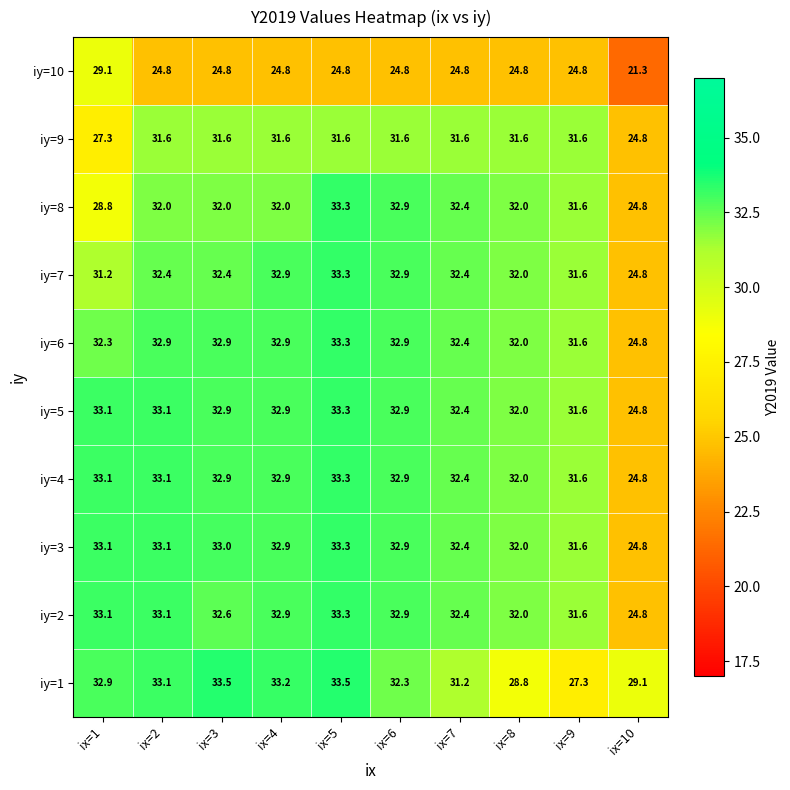

True or false: iy=5 has a value of 44.0 at ix=7.

False